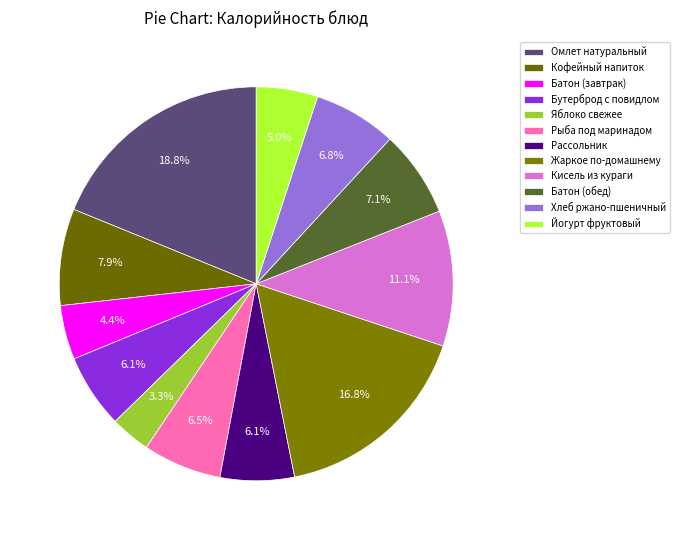

Does Хлеб ржано-пшеничный represent more than half of the total?

No